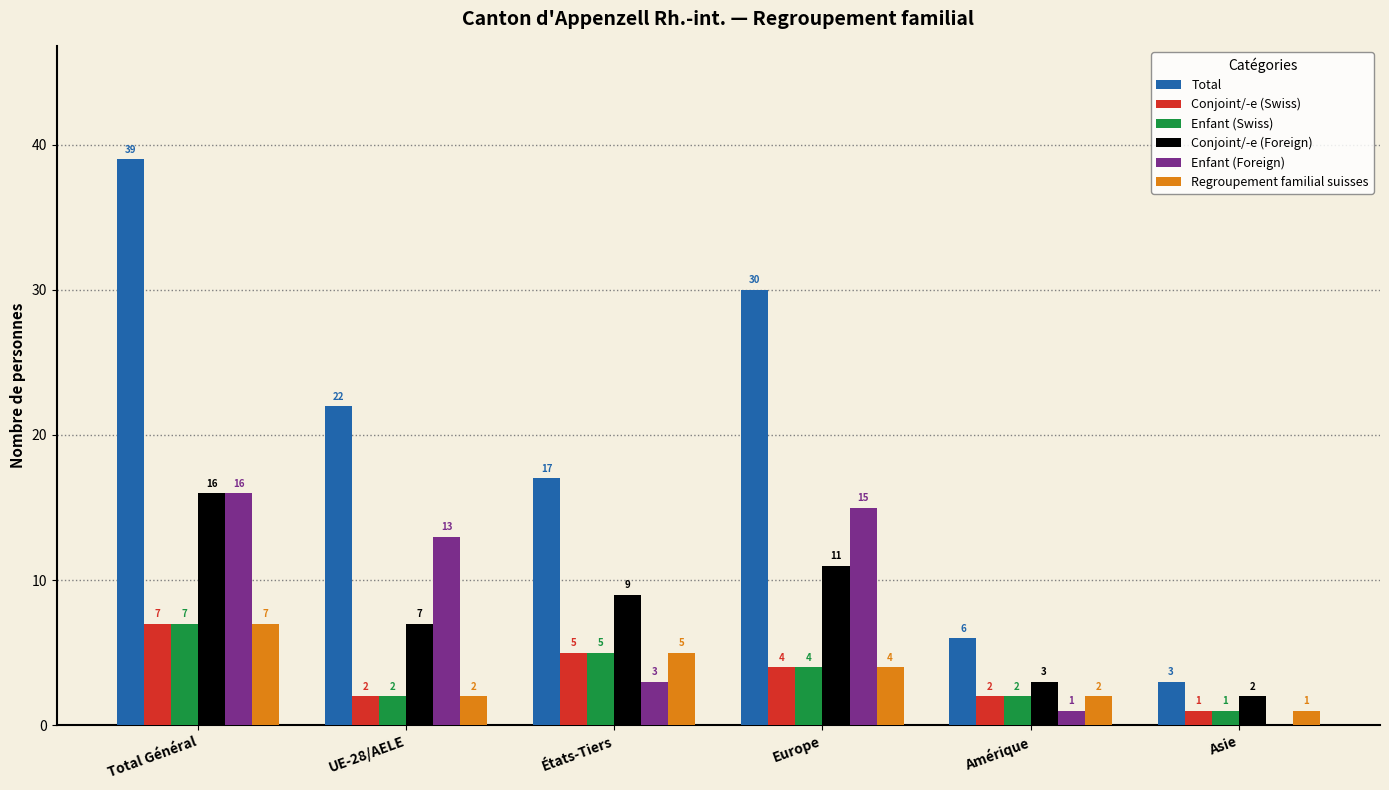

What is the sum of the Total values at UE-28/AELE and Amérique?

28